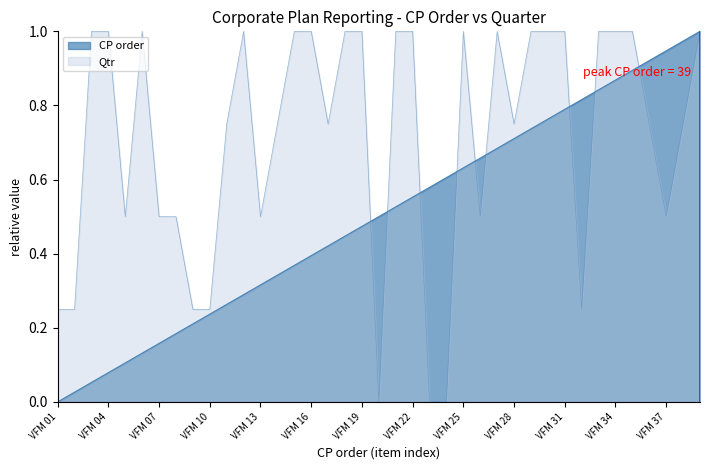

Count the number of data series in this chart.

2